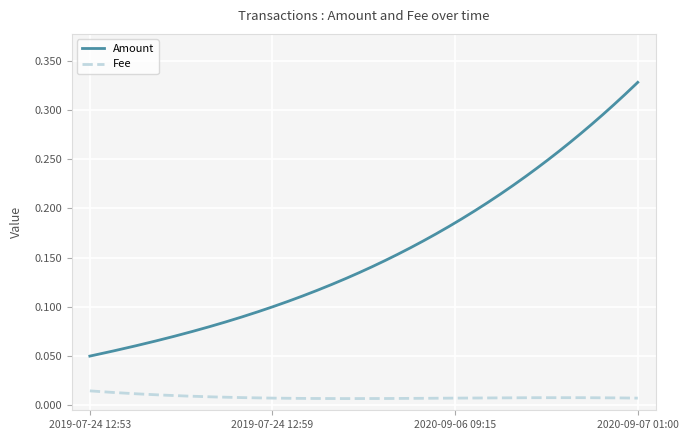

Which series has the largest total across all categories?

Amount